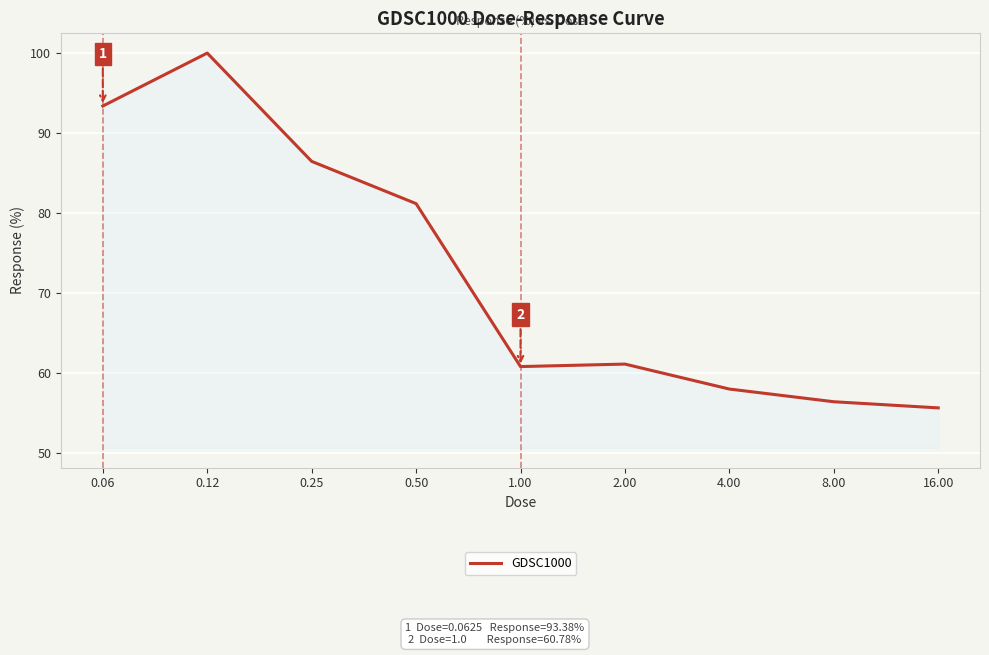

What is the sum of all values?

652.9